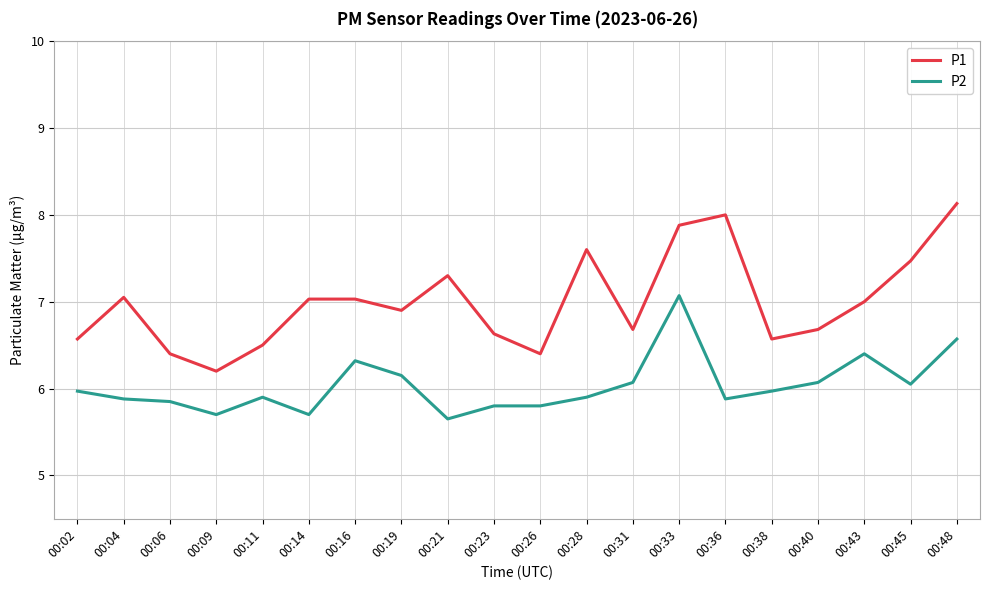

What is the difference between the second highest and minimum values in the P2 series?

0.9